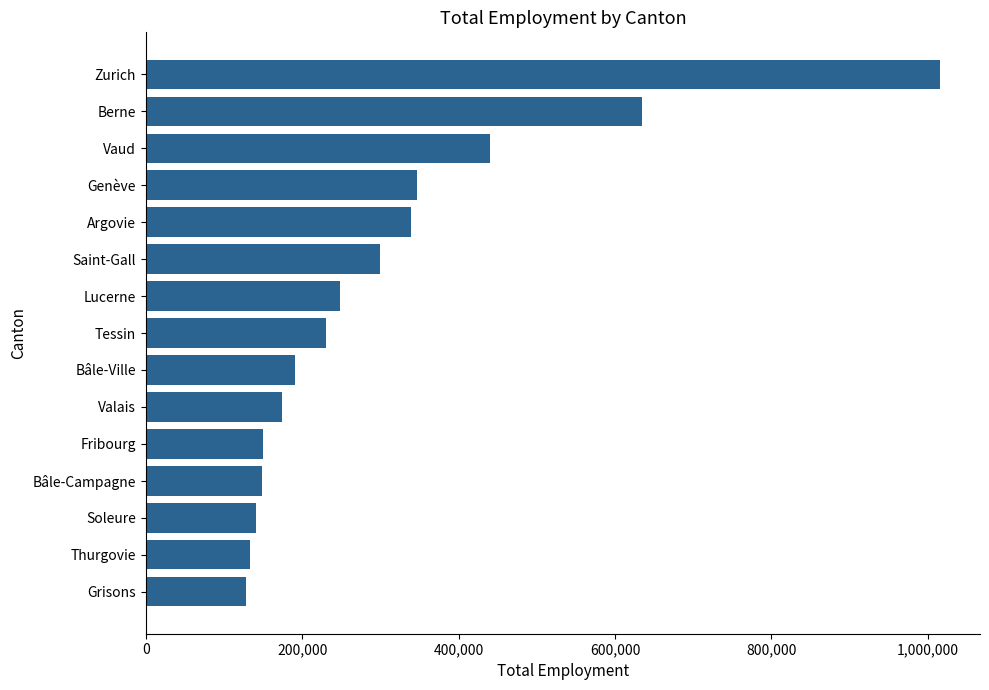

Count the number of data series in this chart.

1